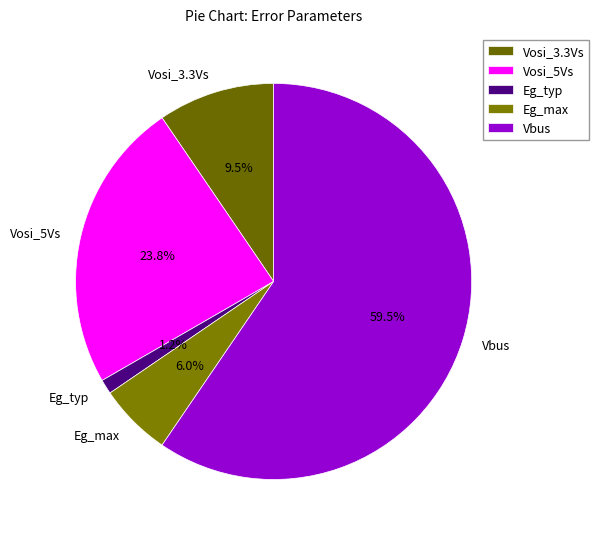

Does any single category account for the majority?

Yes